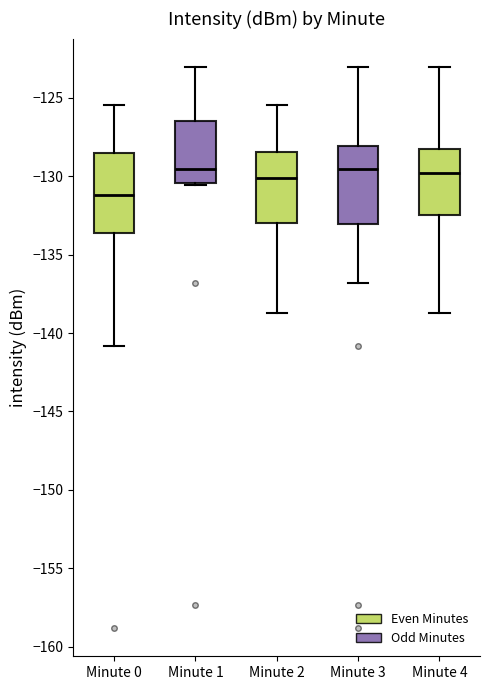

Reading left to right, transcribe this box plot: for each box, give where its median line is, the range the box spans, and where its two whiskers end, as read against the y-axis. The values are not printed on the chart, so give them approximately, as read against the axis.

Minute 0: median -131.0, box -133.5 to -128.5, whiskers -141.0 to -125.5
Minute 1: median -129.5, box -130.5 to -126.5, whiskers -130.5 to -123.0
Minute 2: median -130.0, box -133.0 to -128.5, whiskers -139.0 to -125.5
Minute 3: median -129.5, box -133.0 to -128.0, whiskers -137.0 to -123.0
Minute 4: median -130.0, box -132.5 to -128.5, whiskers -139.0 to -123.0